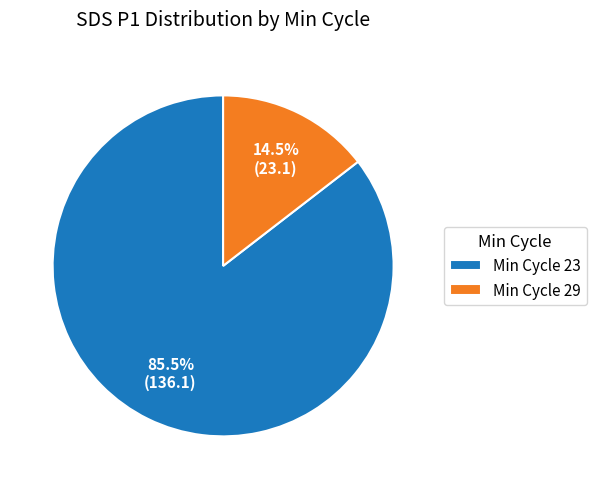

Which category has the smallest portion of the pie?

Min Cycle 29